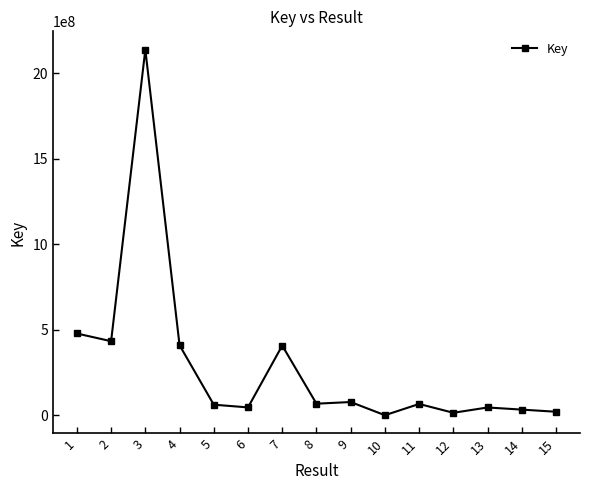

At which category does the data reach its first local peak?

3